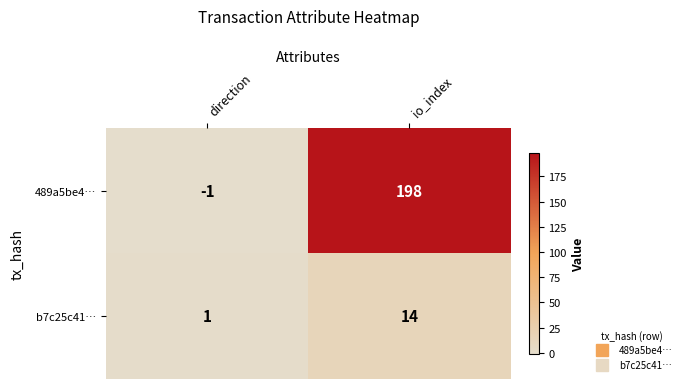

Reading right to left, list all the values displayed in this chart.

489a5be4…: 198	-1
b7c25c41…: 14	1